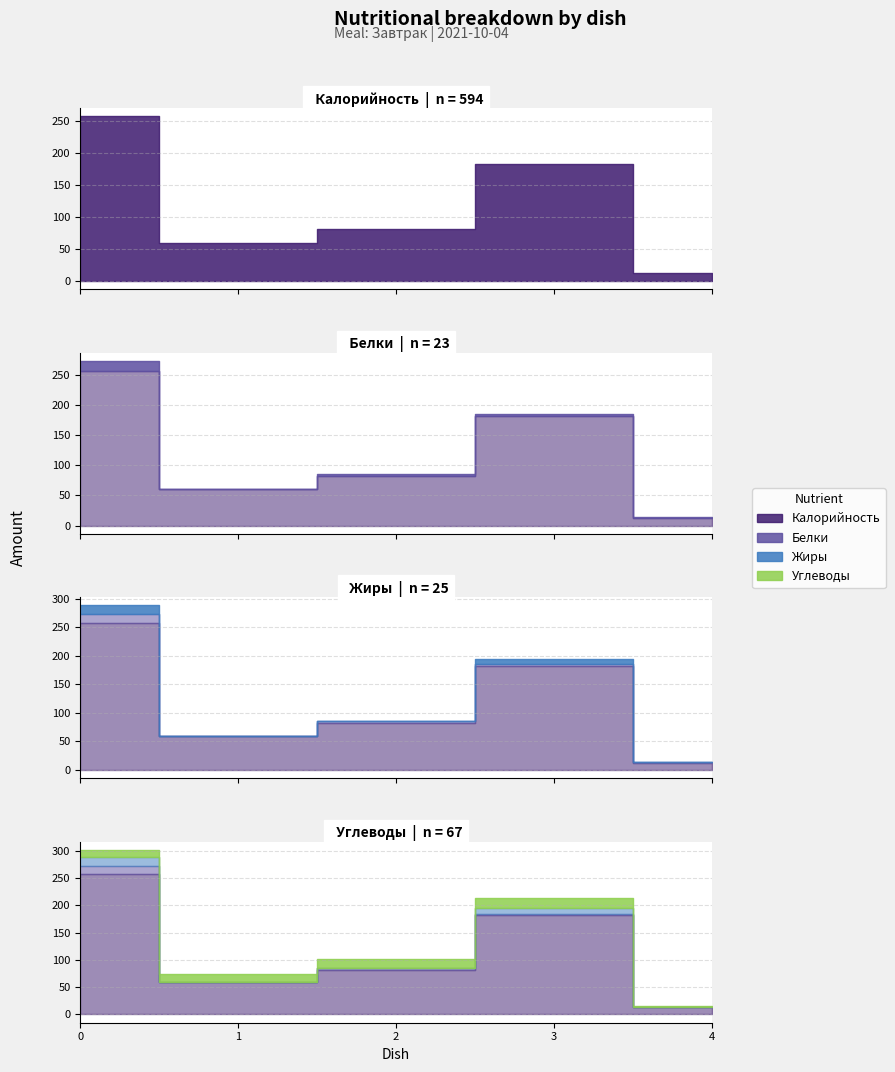

What are all the series names shown in the legend?

Калорийность, Белки, Жиры, Углеводы